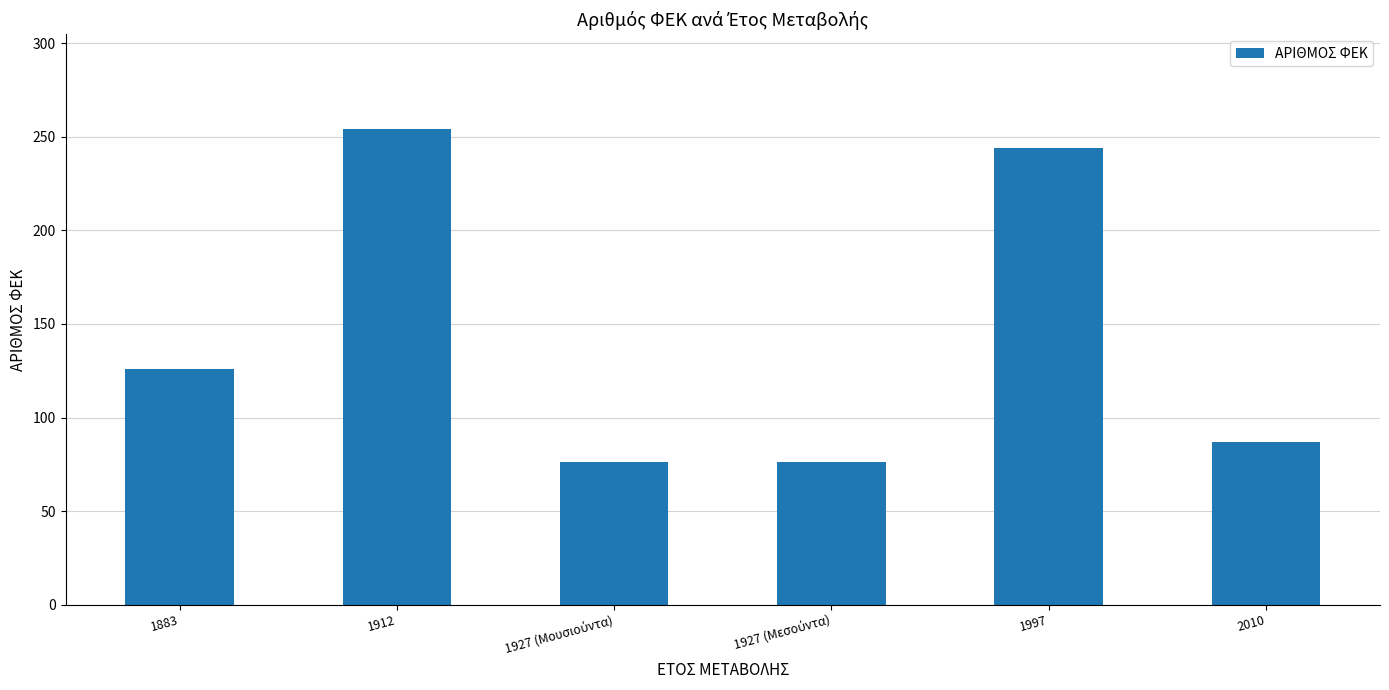

What is the approximate value at 2010?

87